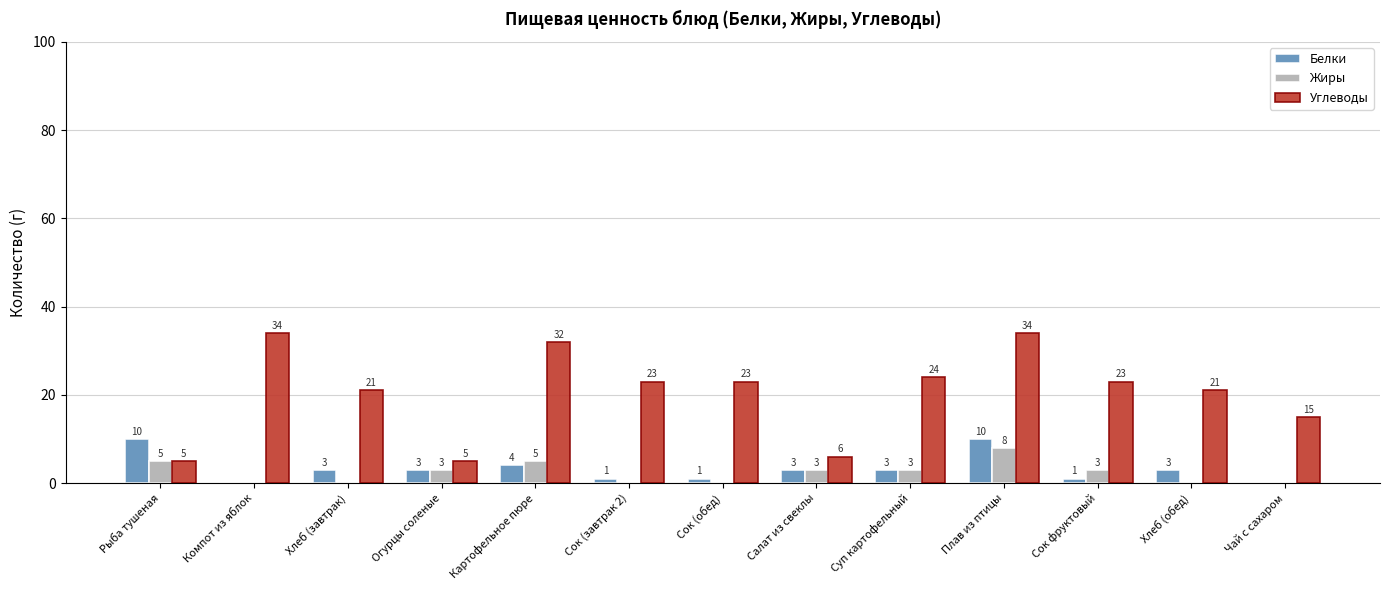

What is the sum of the Белки values at Плав из птицы and Сок (завтрак 2)?

11